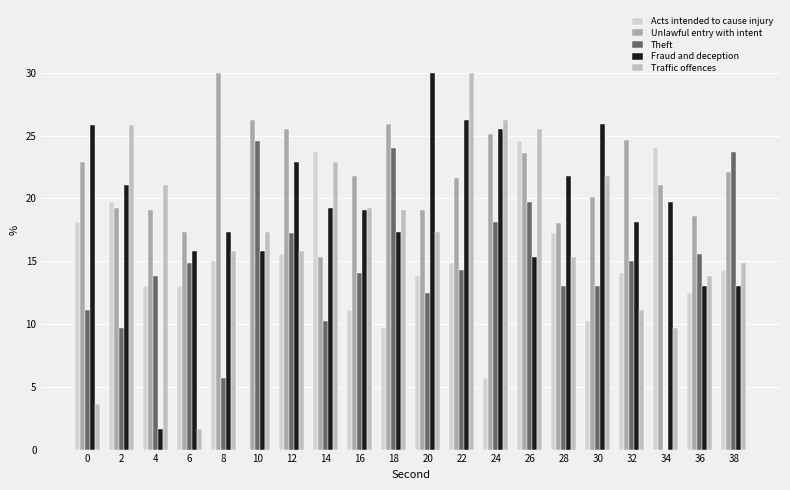

How many distinct data groups are displayed?

5